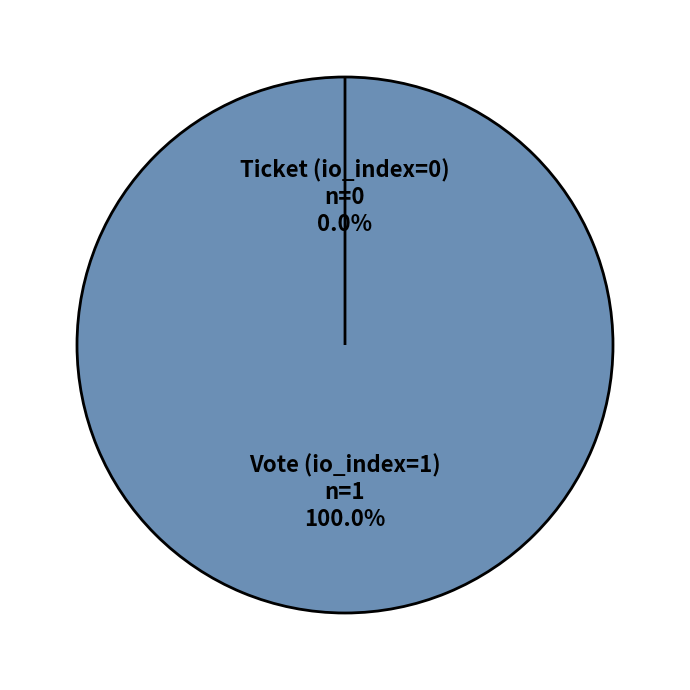

To the nearest percent, what is the combined percentage of Vote (io_index=1) and Ticket (io_index=0)?

100%